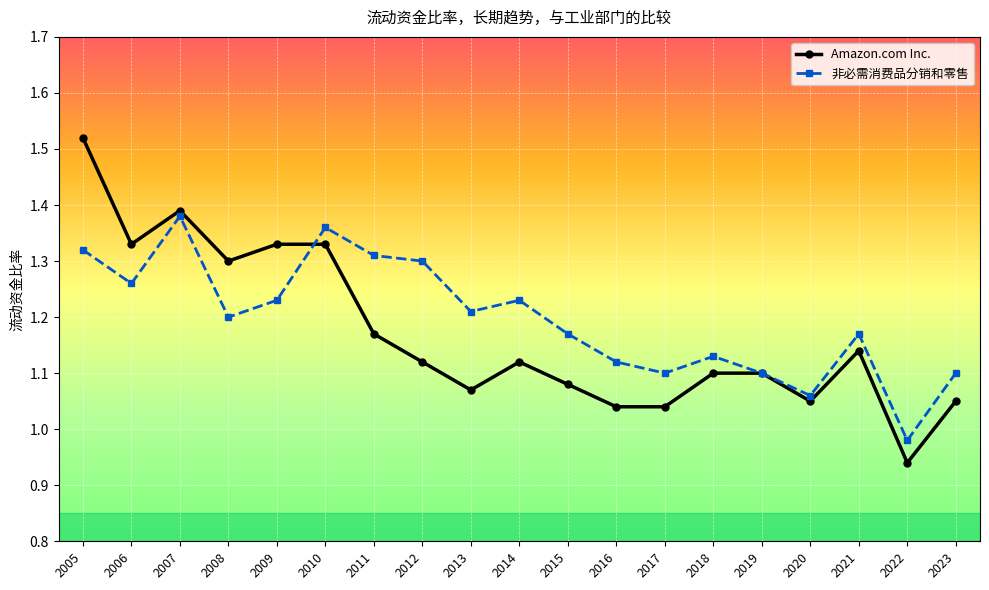

At which category is the sum across all series the highest?

2005